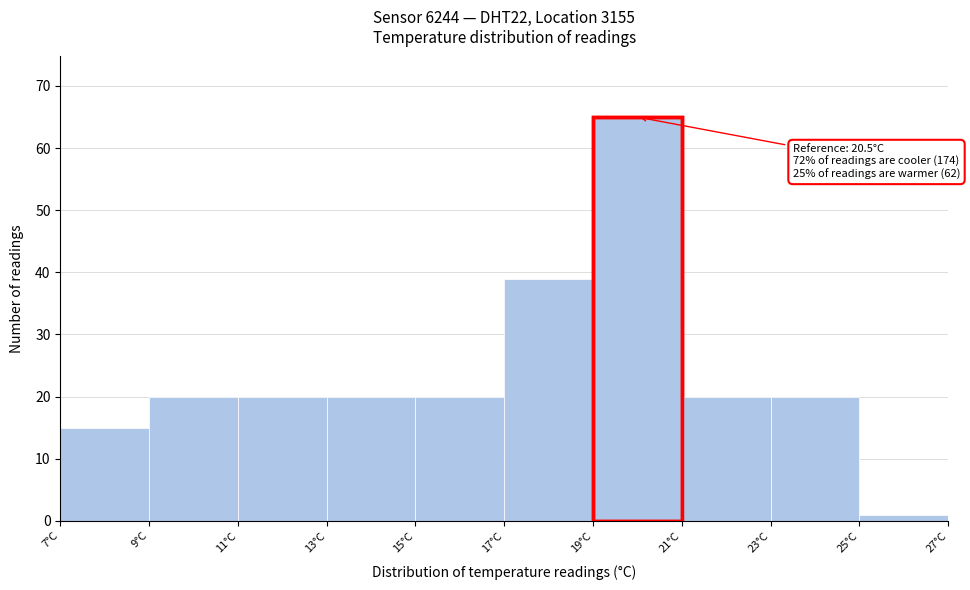

Which range on the x-axis has the tallest bar?

19 to 21